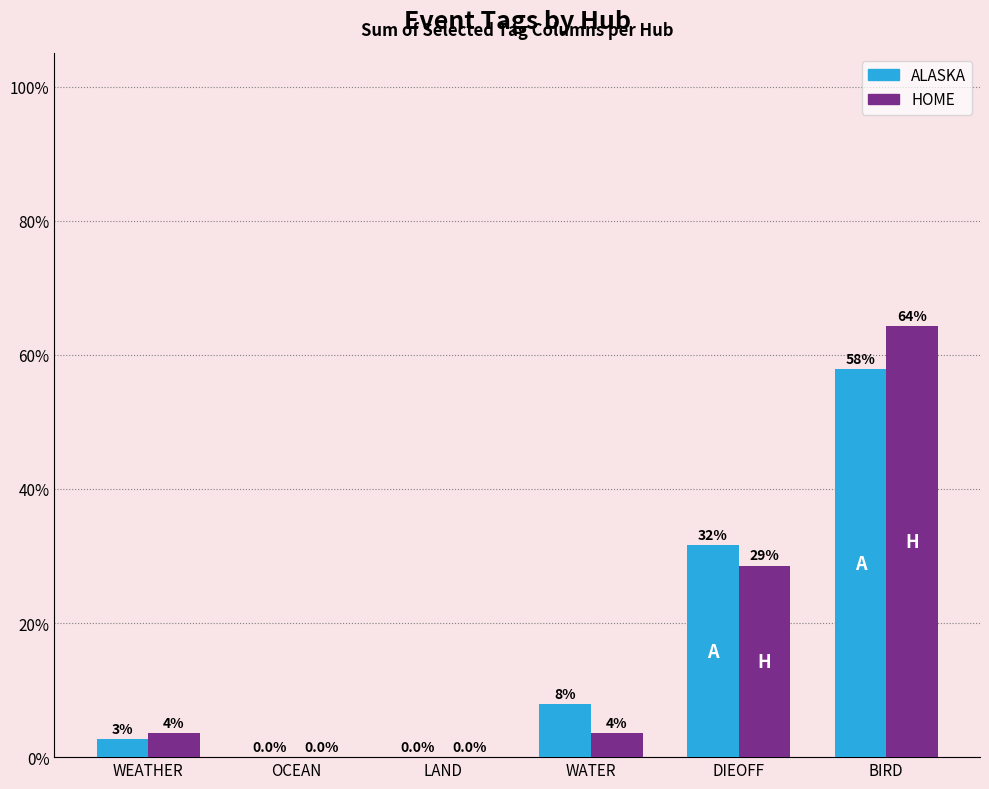

What is the total value across all series at WEATHER?

0.1